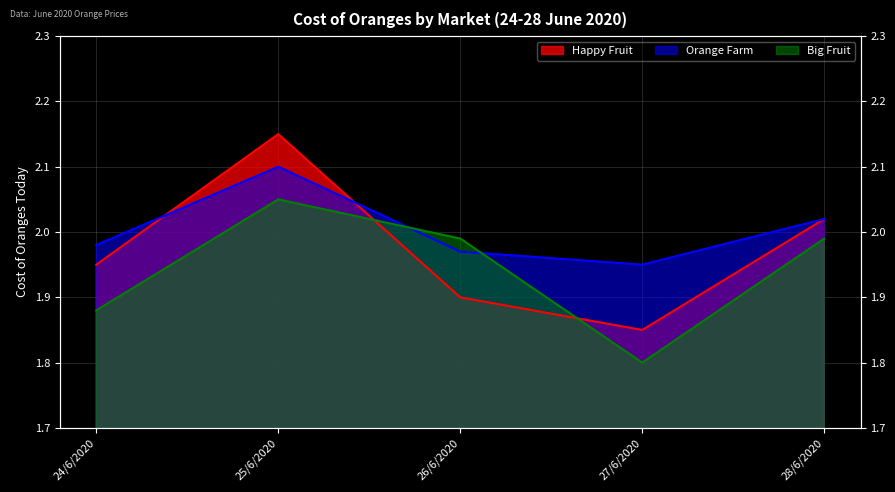

Reading left to right, extract all data points from this chart.

Happy Fruit: 1.9	2.1	1.9	1.9	2.0
Orange Farm: 2.0	2.1	2.0	1.9	2.0
Big Fruit: 1.9	2.0	2.0	1.8	2.0